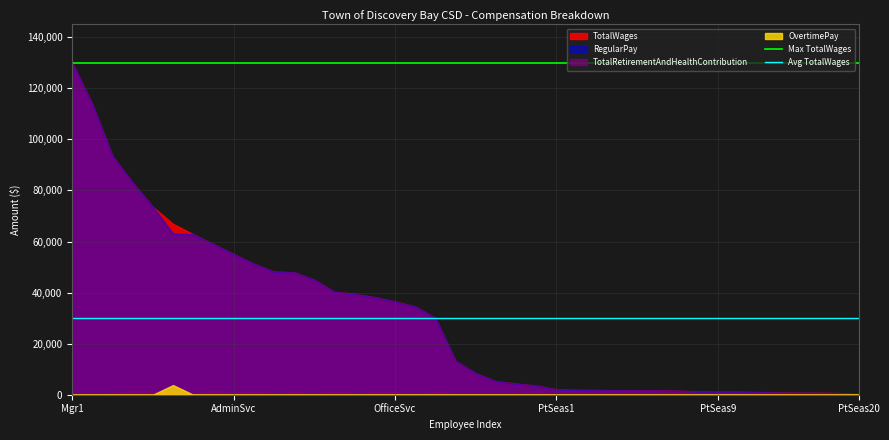

The OvertimePay series shows 0 at AdminSvc. True or false?

True